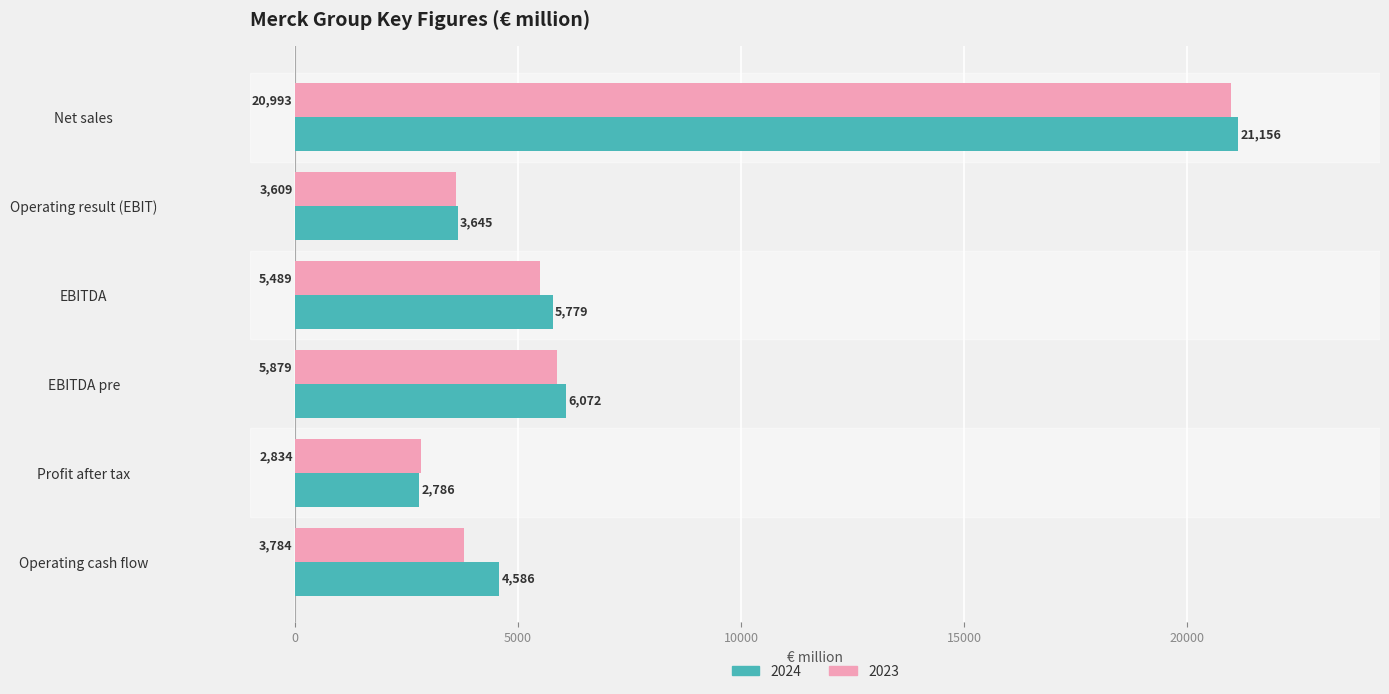

Which series has the widest spread of values?

2024